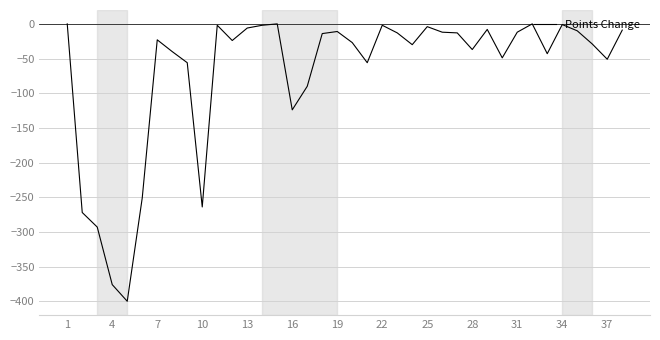

What is the minimum value shown in the chart?

-400